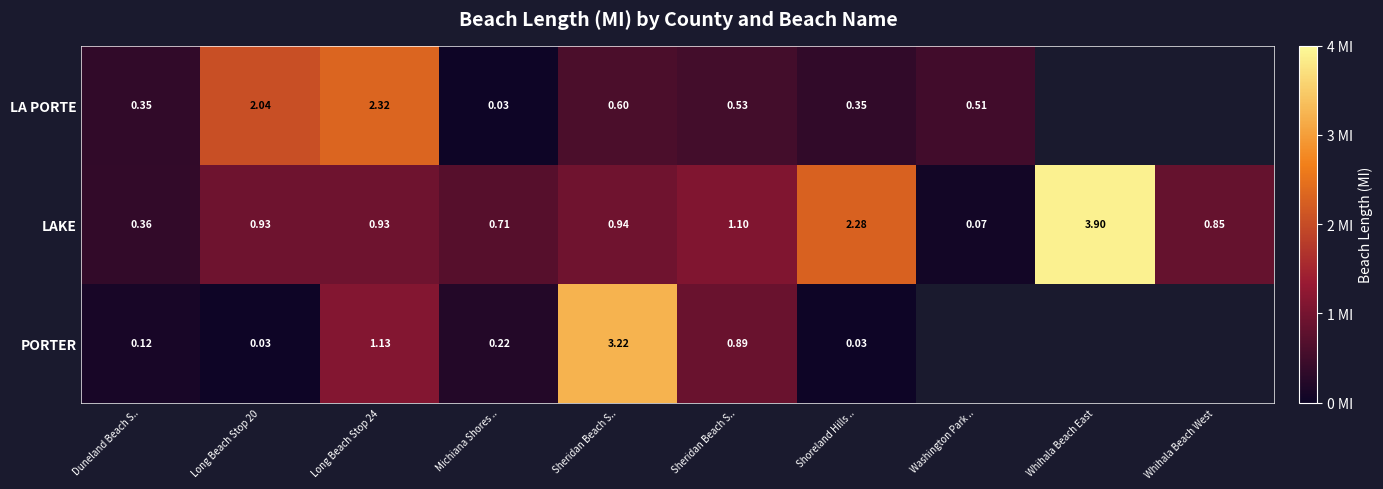

Which series has the largest total across all categories?

LAKE